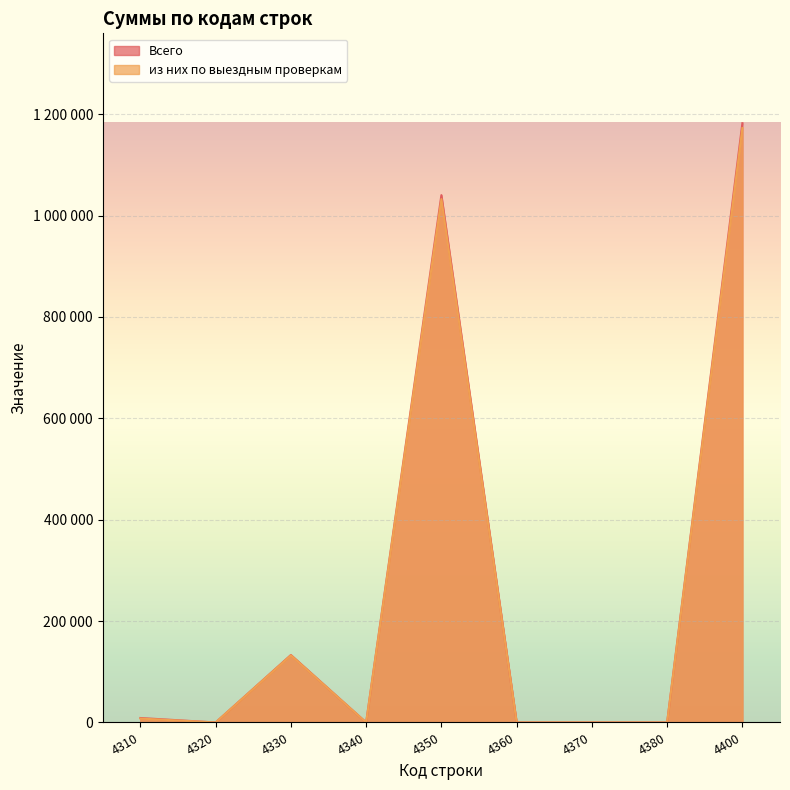

Which series has the largest range (max minus min)?

Всего